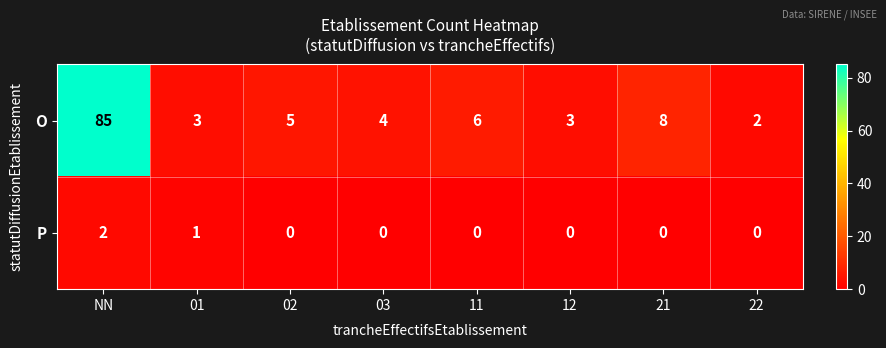

What is the difference between the highest and lowest values at NN?

83